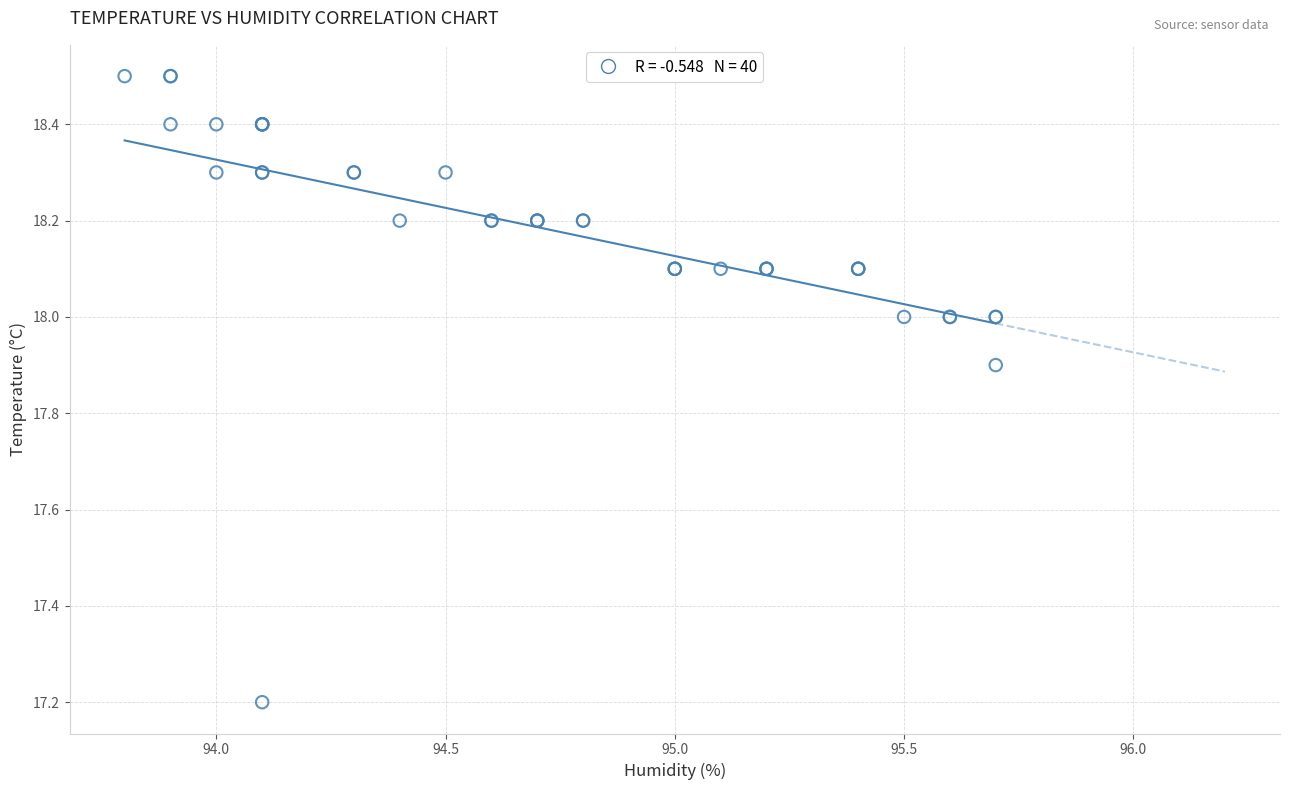

What Y value in the scatter plot is closest to 17?

17.2